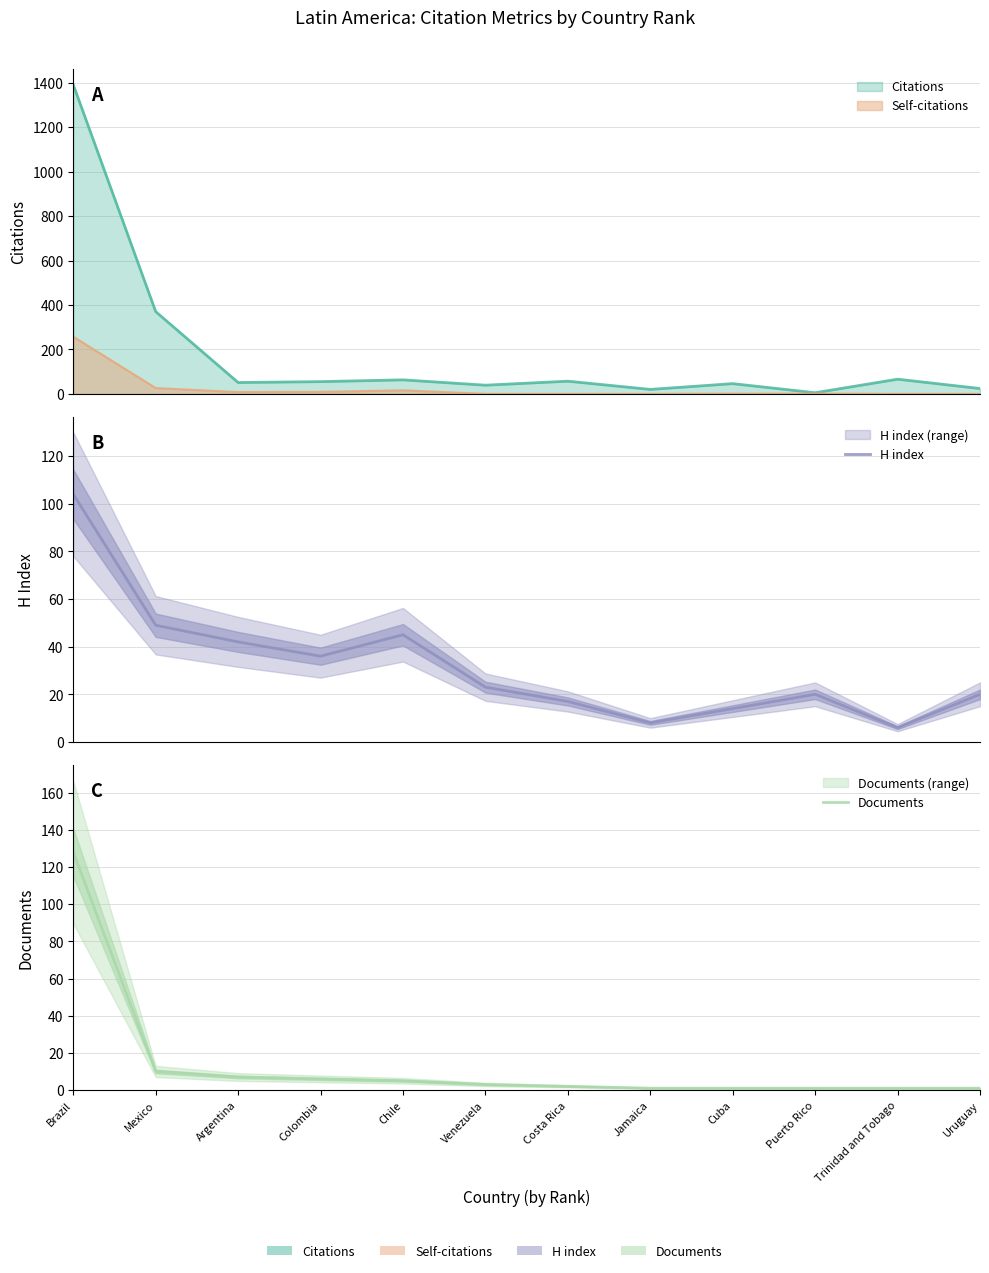

The value of H index at Trinidad and Tobago is 9. True or false?

False